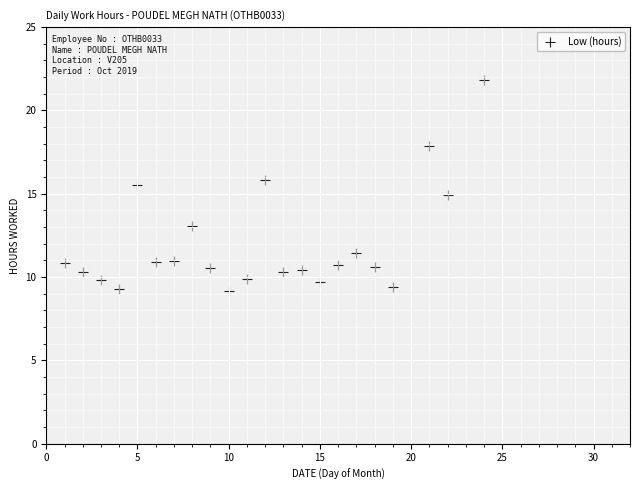

What is the range of Y values (max minus min)?

12.6